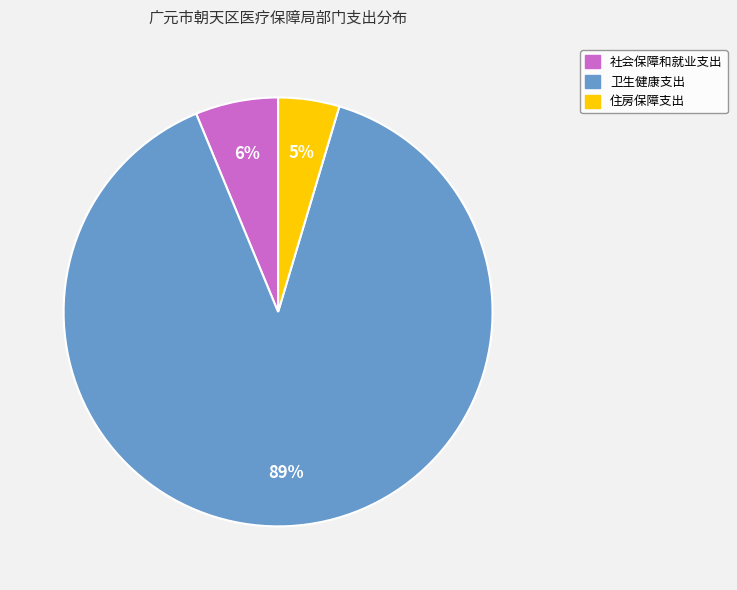

Is it true that 住房保障支出 is 12% of the pie?

False